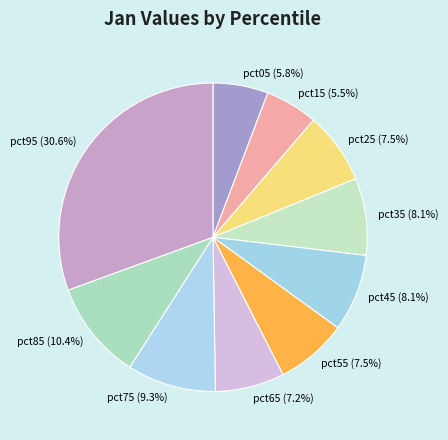

Do pct75 and pct65 together represent more than half of the pie?

No